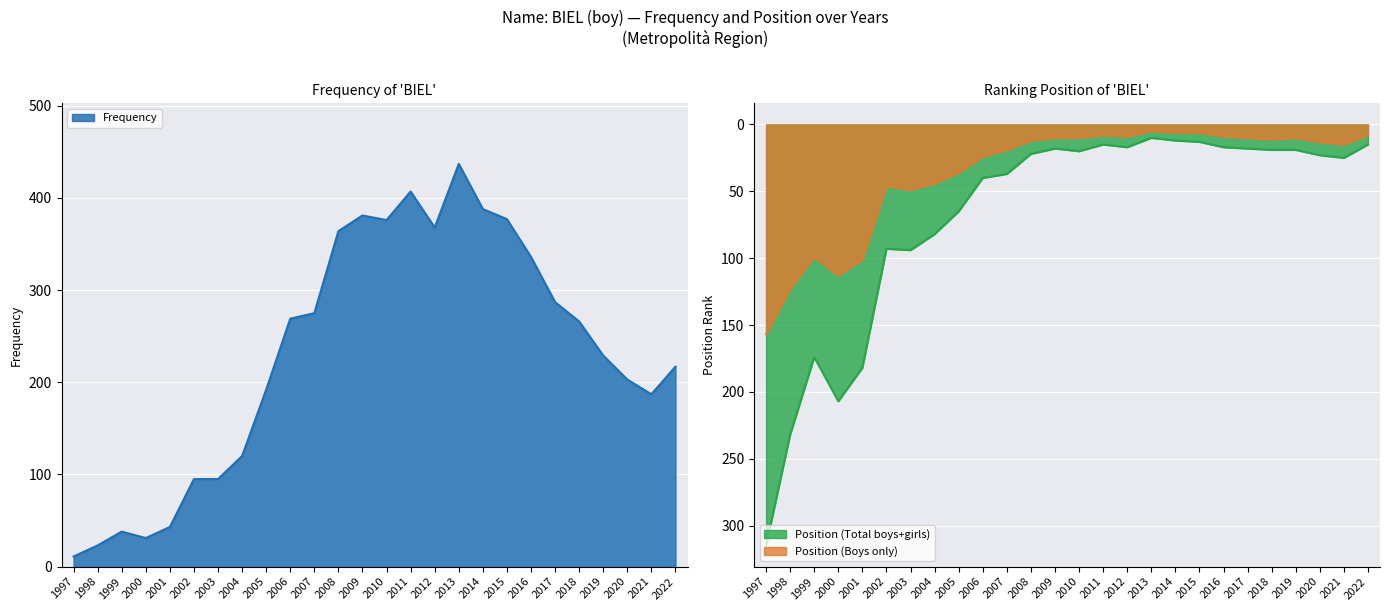

How many data points in Position Total are less than 23?

13